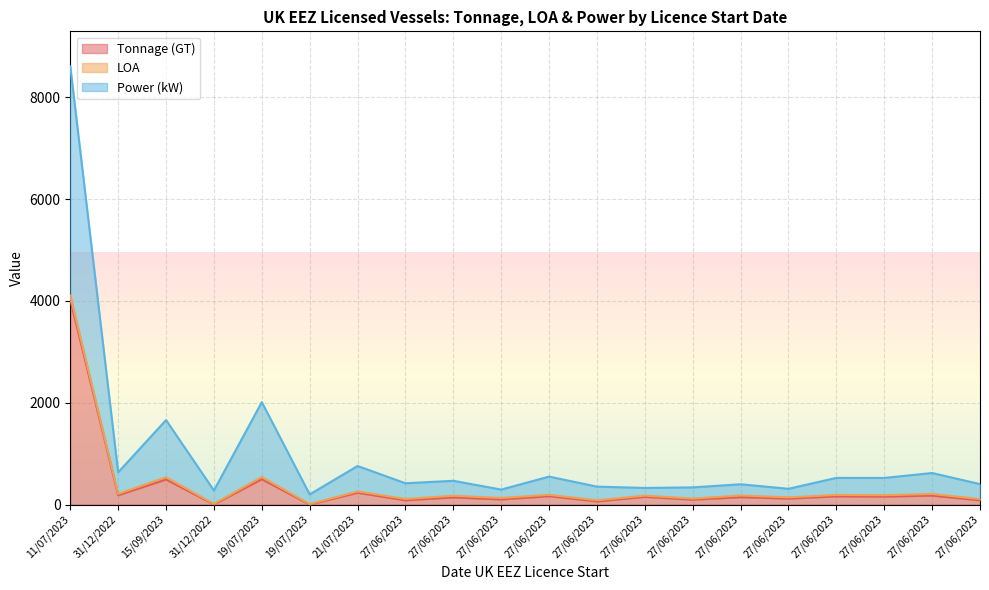

What is the smallest value displayed?

1.0